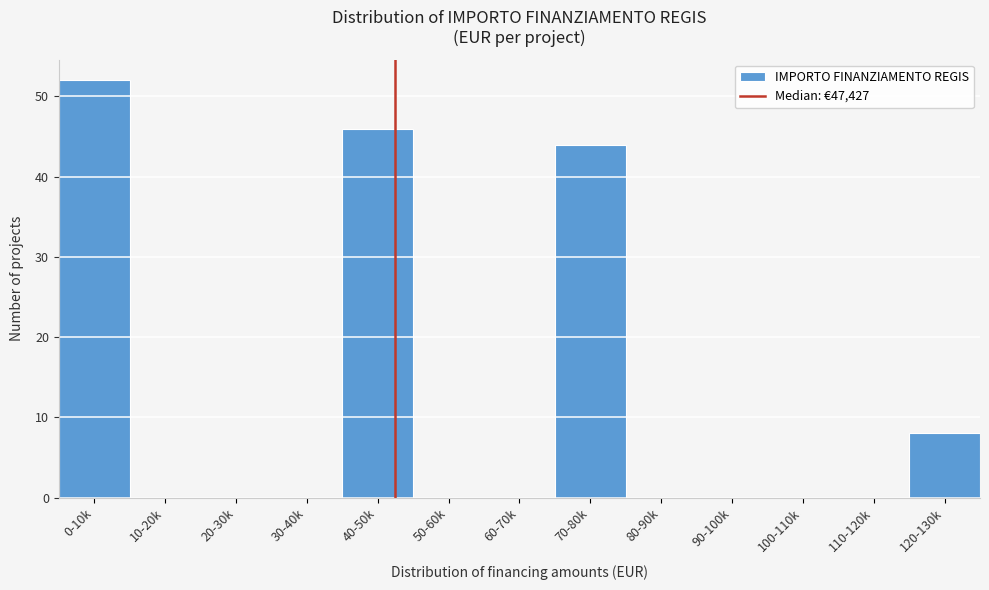

Reading left to right, what are all the values shown in this chart?

0-10k=52	10-20k=0	20-30k=0	30-40k=0	40-50k=46	50-60k=0	60-70k=0	70-80k=44	80-90k=0	90-100k=0	100-110k=0	110-120k=0	120-130k=8